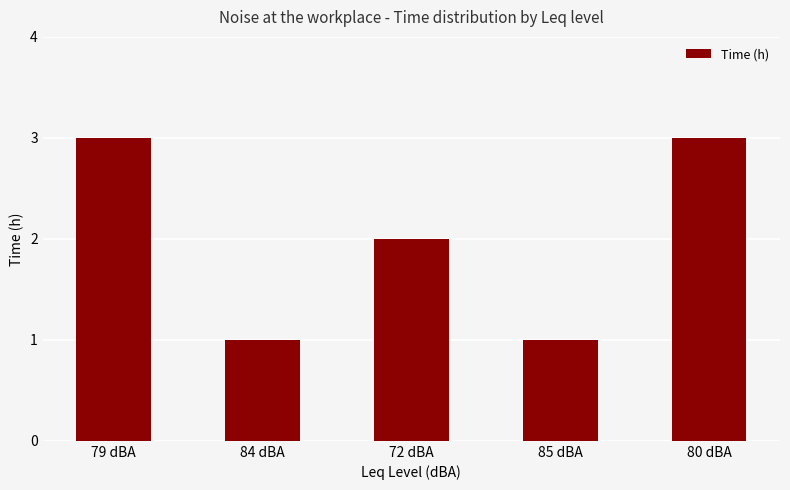

What is the maximum value shown in the chart?

3